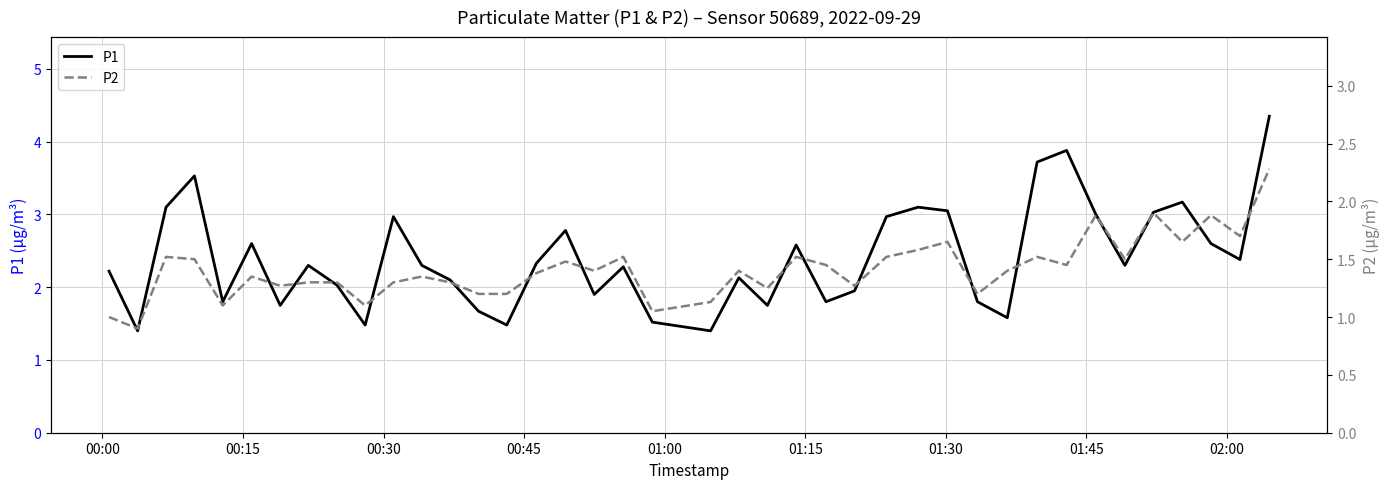

What is the minimum value for P1?

1.4